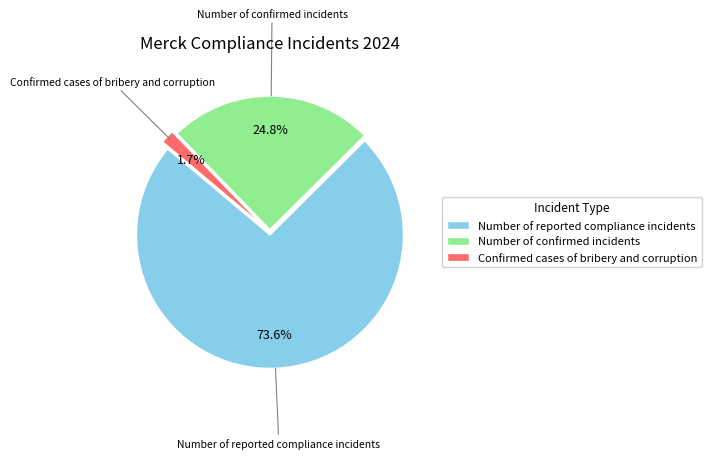

The Number of confirmed incidents slice represents 25% of the pie. True or false?

True